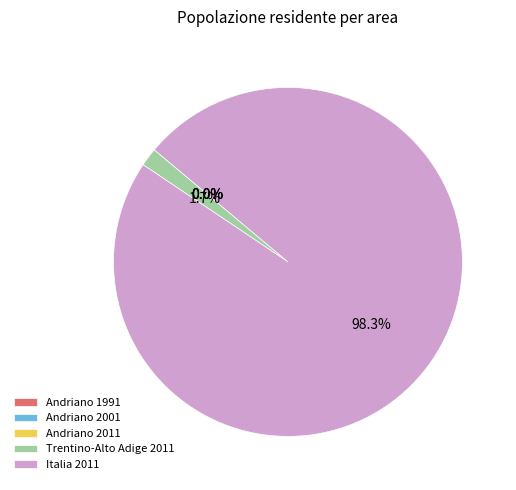

What percentage is NOT represented by Italia 2011?

1.7%